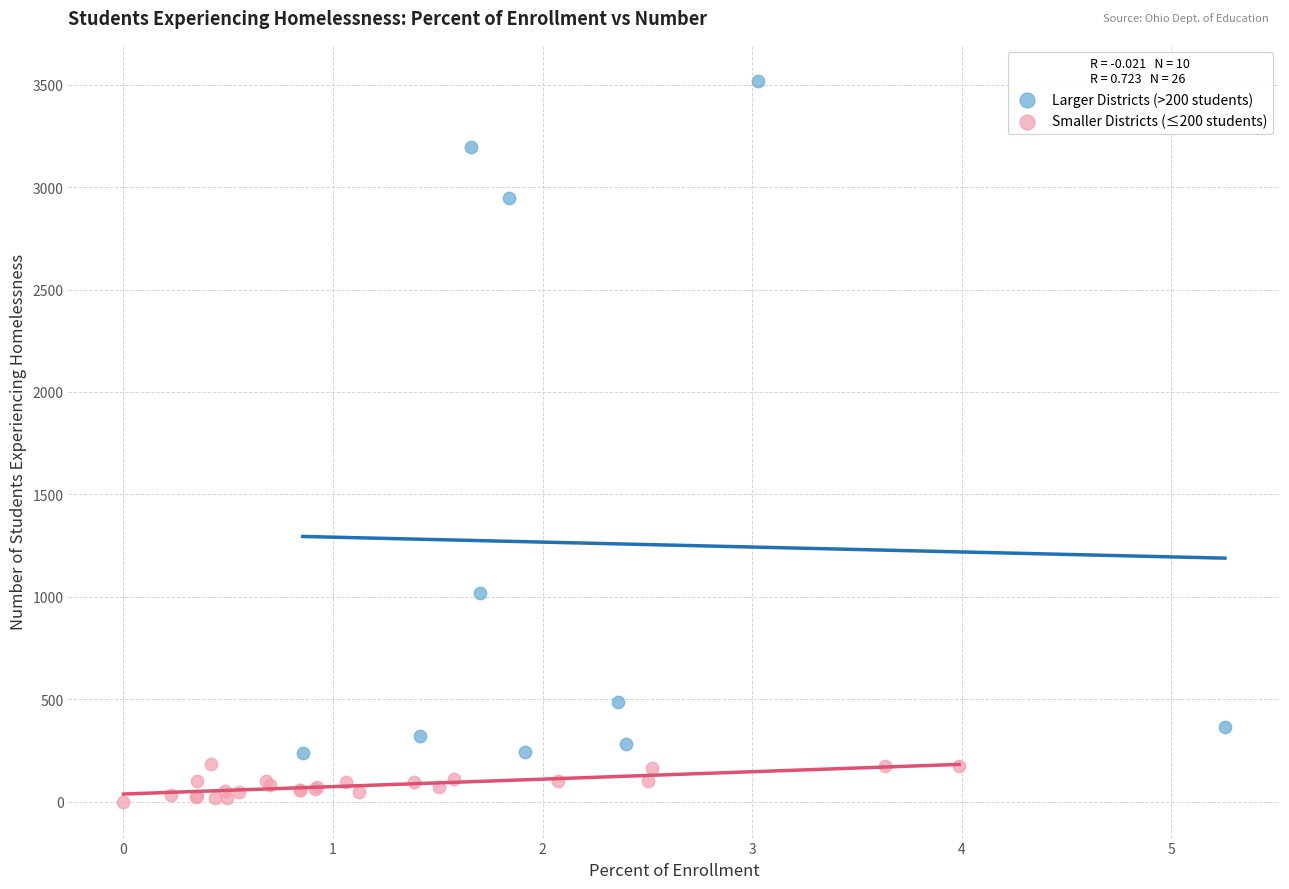

Which series contains the highest Y value?

Larger Districts (>200 students)